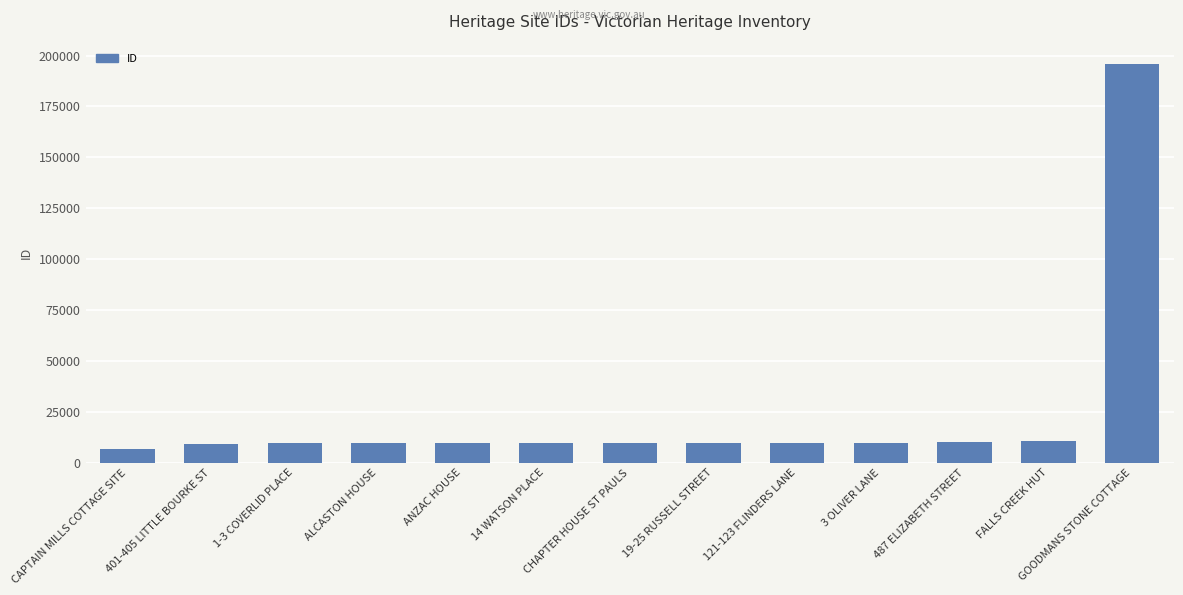

What is the difference between the second highest and minimum values?

4010